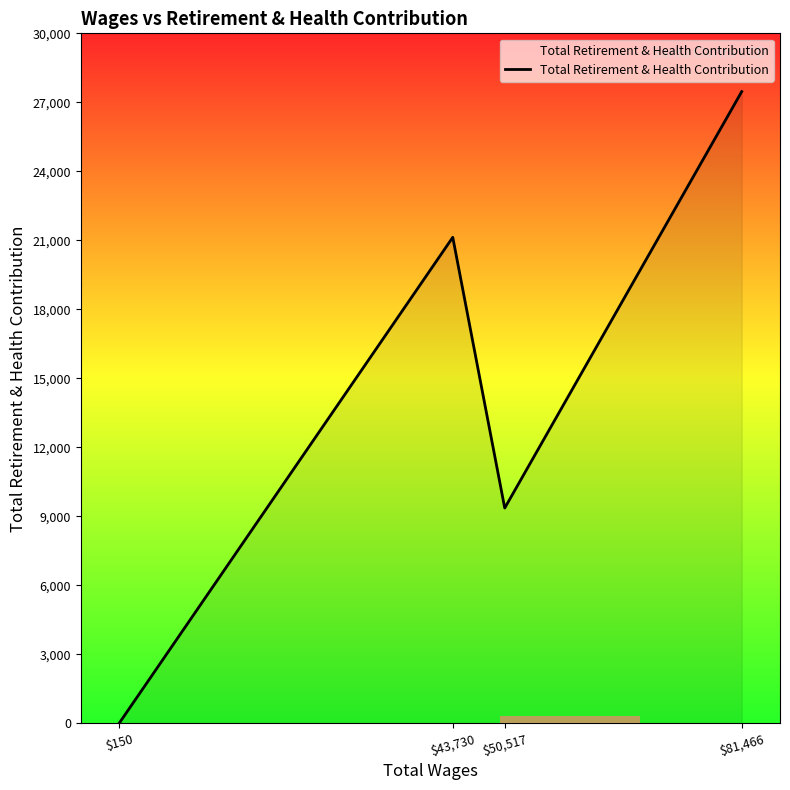

Which label corresponds to the smallest value in the chart?

$150